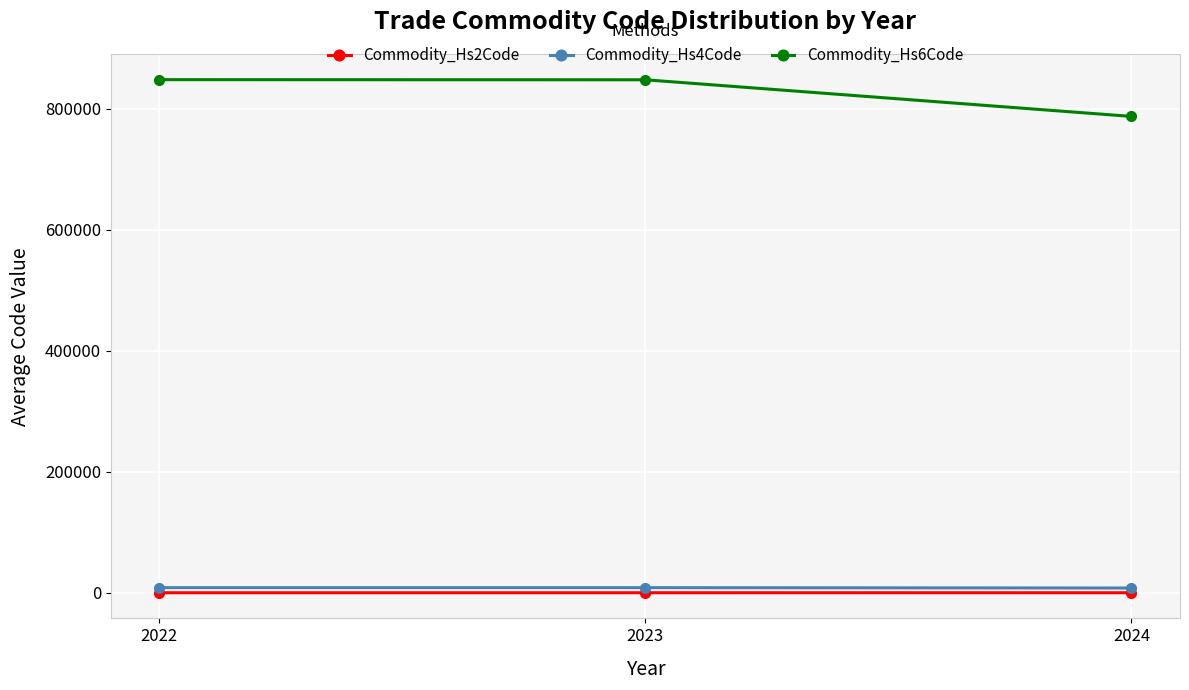

How many distinct data groups are displayed?

3